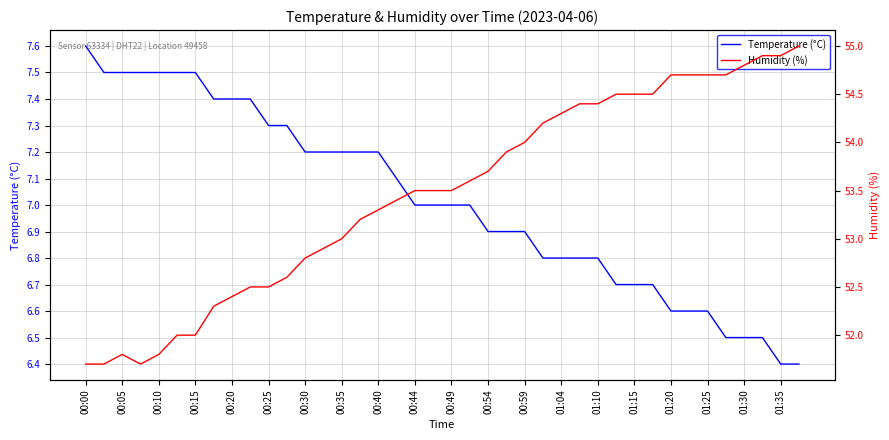

What is the minimum value for Temperature (°C)?

6.4